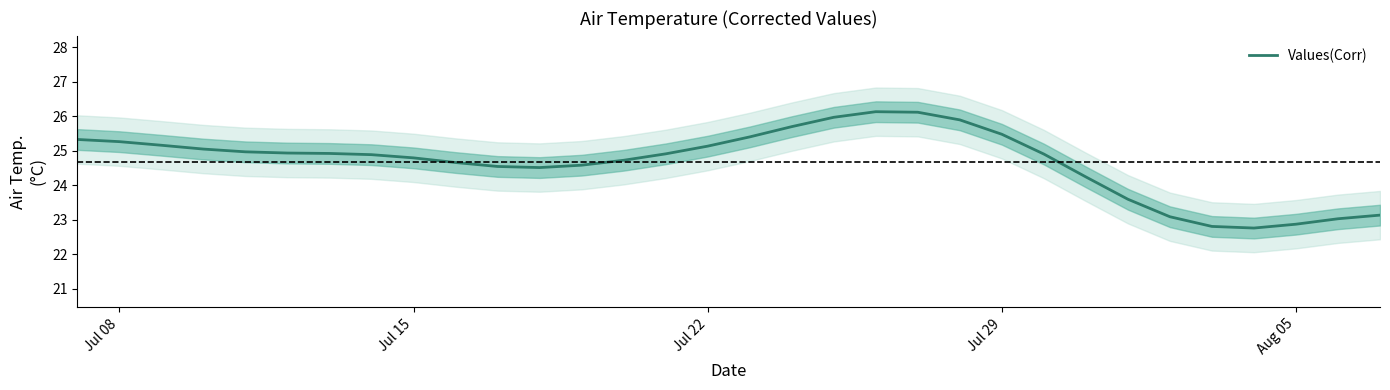

Where does the data first go above 24?

Jul 08